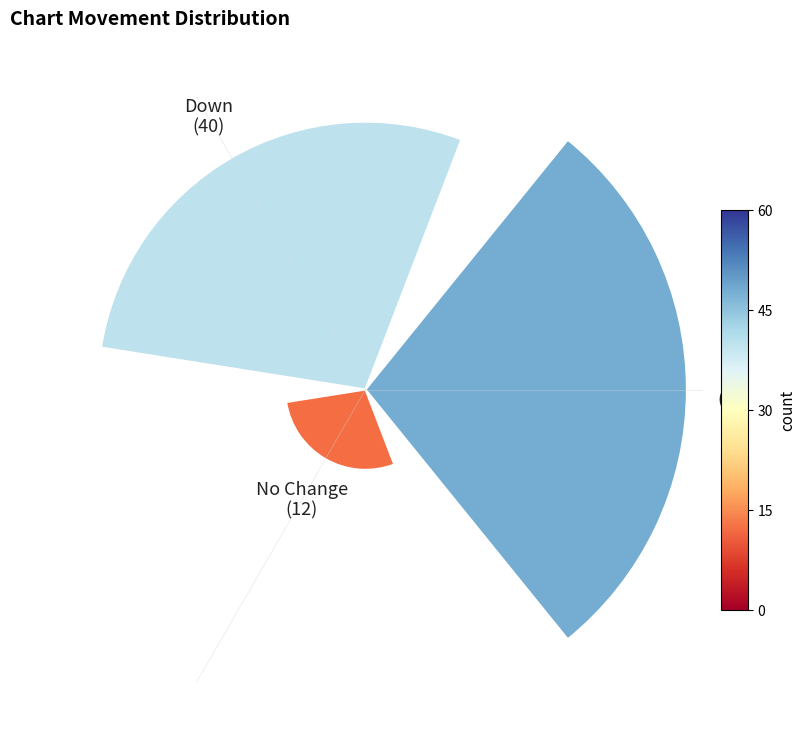

Does 0.0 account for over 50% of the chart?

No